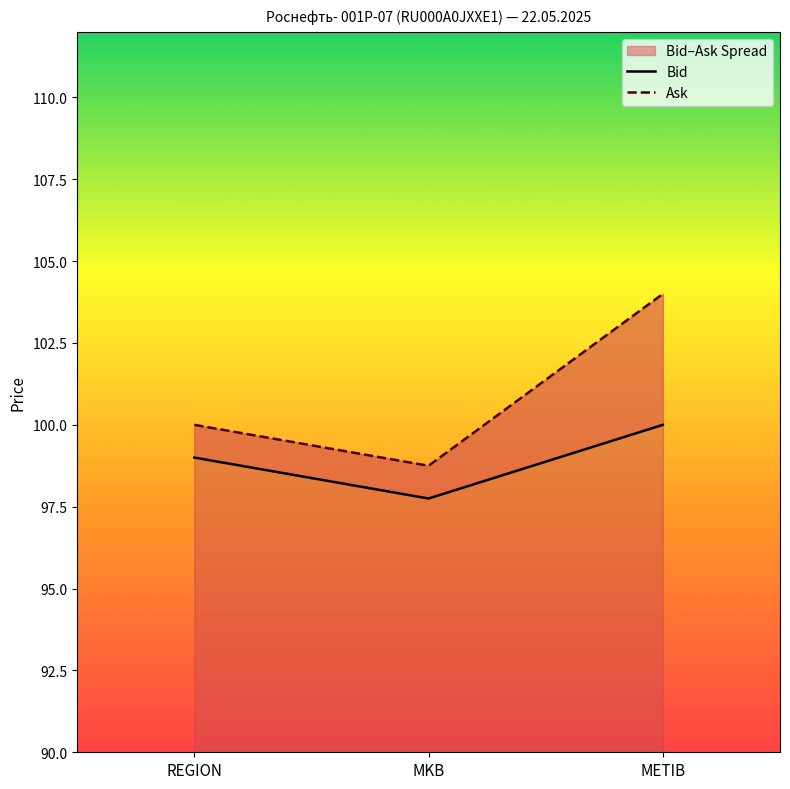

Is it true that Bid equals 58.5 at MKB?

False